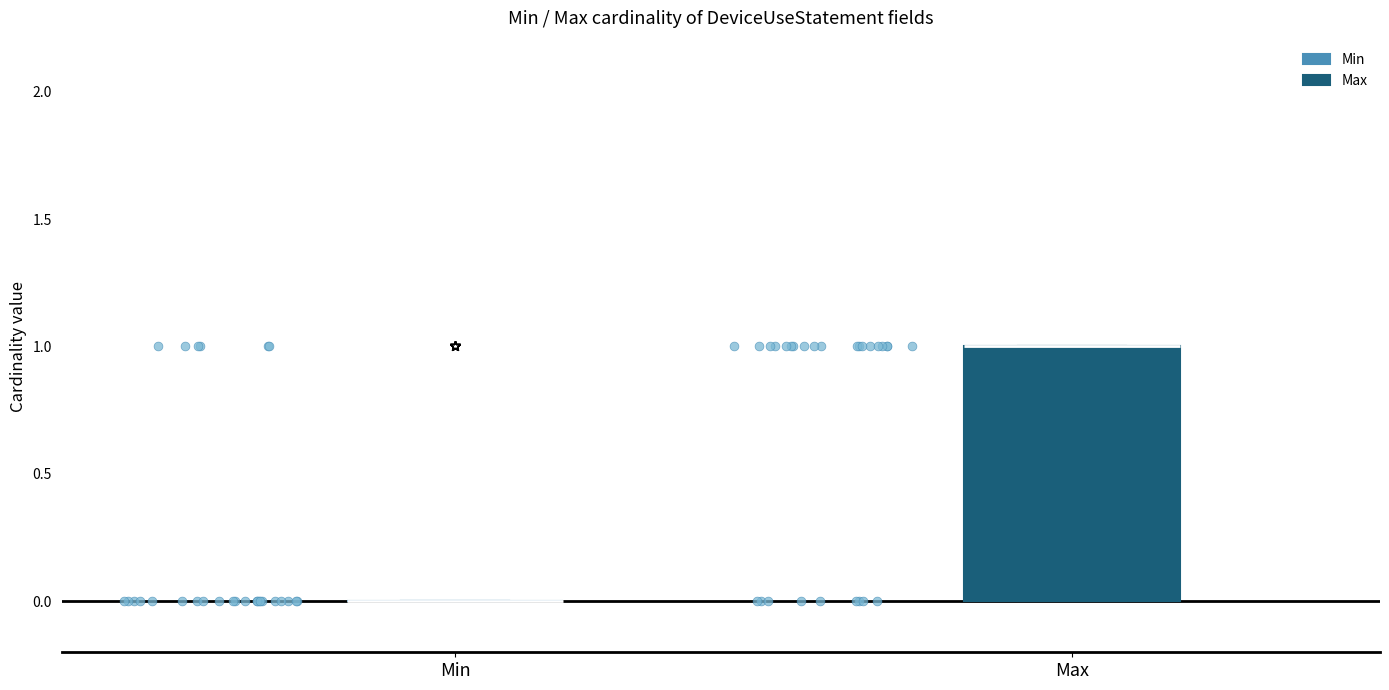

Reading left to right, read every box against the y-axis: the position of its median line, the range the box covers, and the ends of its whiskers. The values are not printed on the chart, so give them approximately, as read against the axis.

Min: box collapsed to a line at 0, whiskers 0 to 0
Max: median 1 (drawn on the box's upper edge), box 0 to 1, whiskers 0 to 1